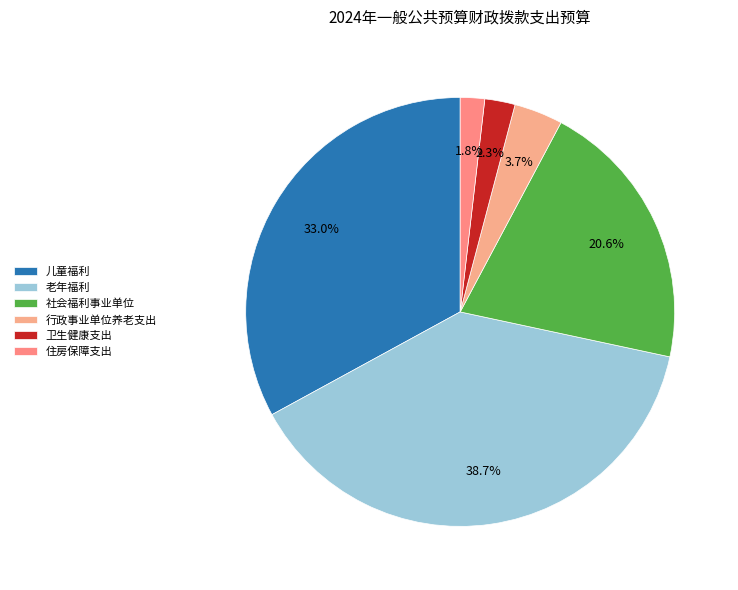

Does 社会福利事业单位 account for over 50% of the chart?

No